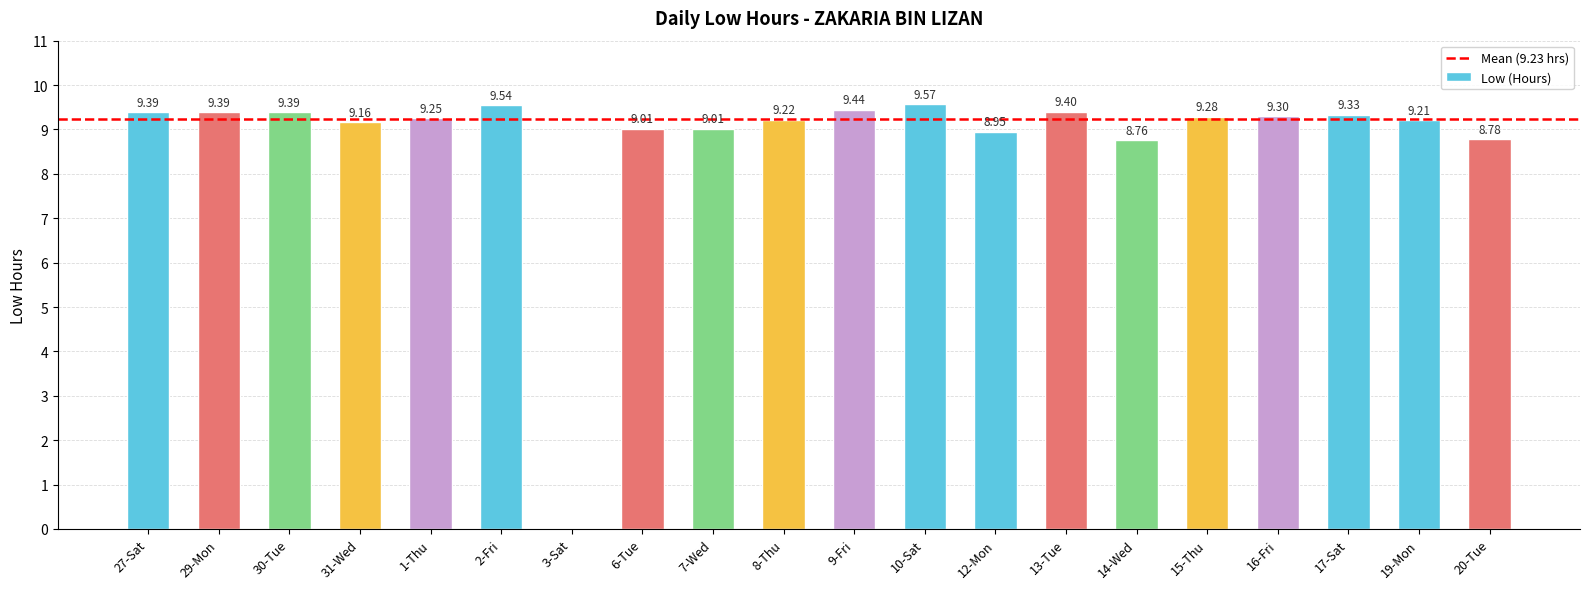

True or false: the data shows 9.3 at 16-Fri.

True